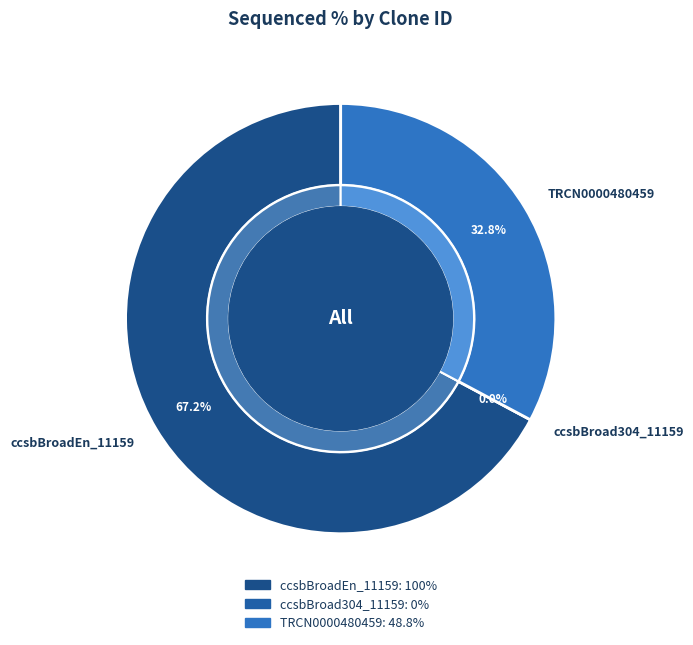

What is the ratio of the value at TRCN0000480459 to the value at ccsbBroadEn_11159?

0.5